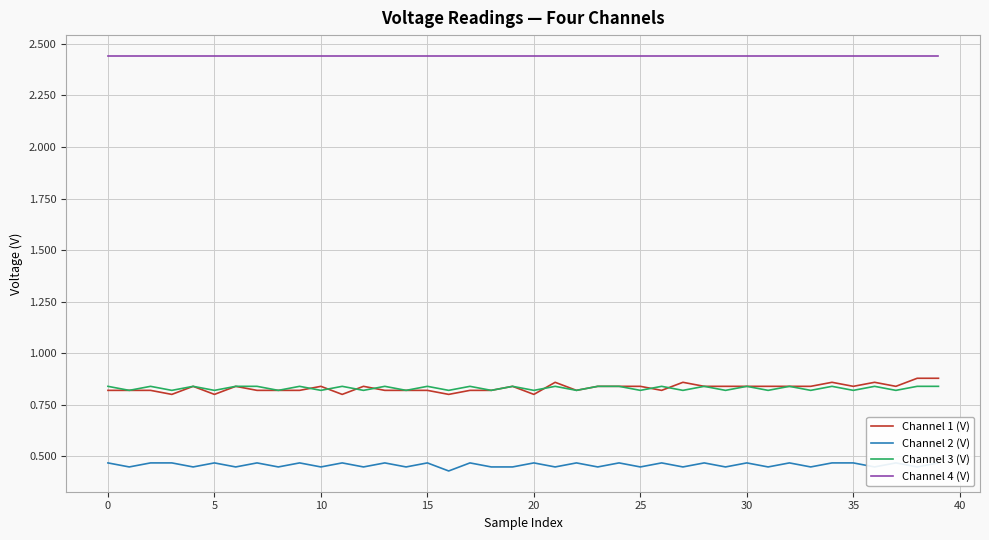

The Channel 4 (V) series shows 4.3 at 19. True or false?

False